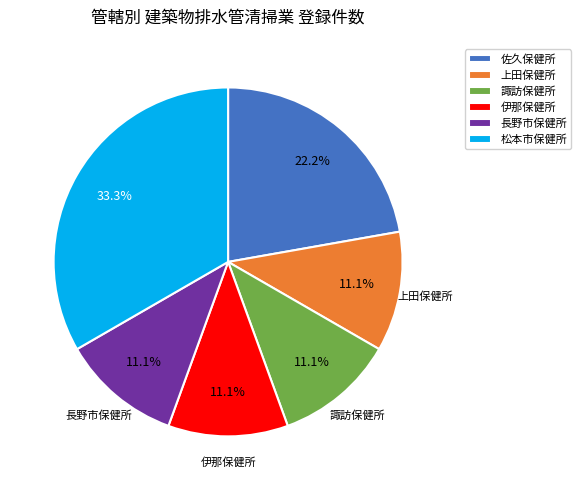

What is the largest slice in the pie chart?

松本市保健所